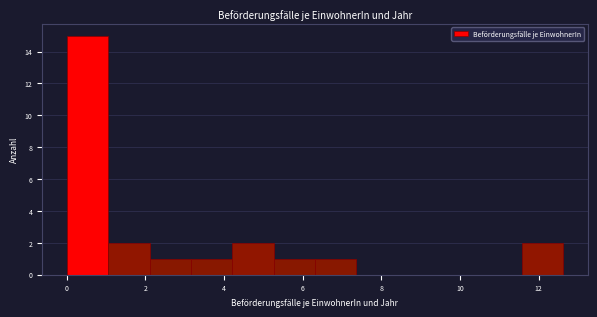

Which range on the x-axis has the tallest bar?

0.0 to 1.0